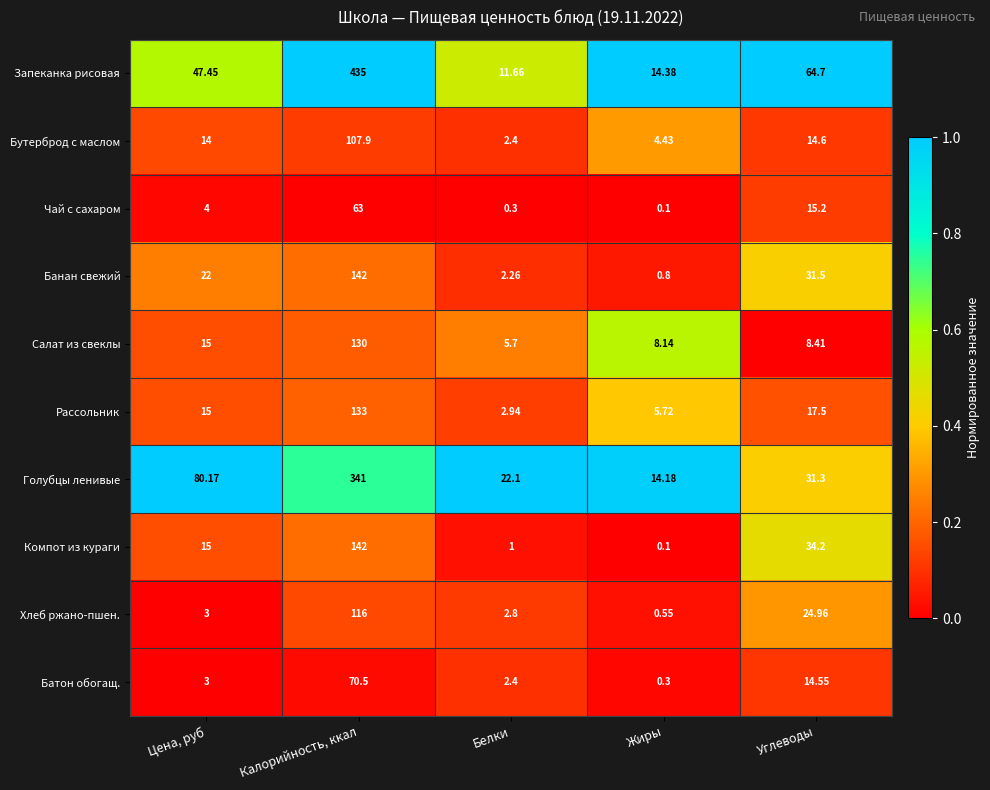

At which label does Хлеб ржано-пшен. reach its peak?

Калорийность, ккал